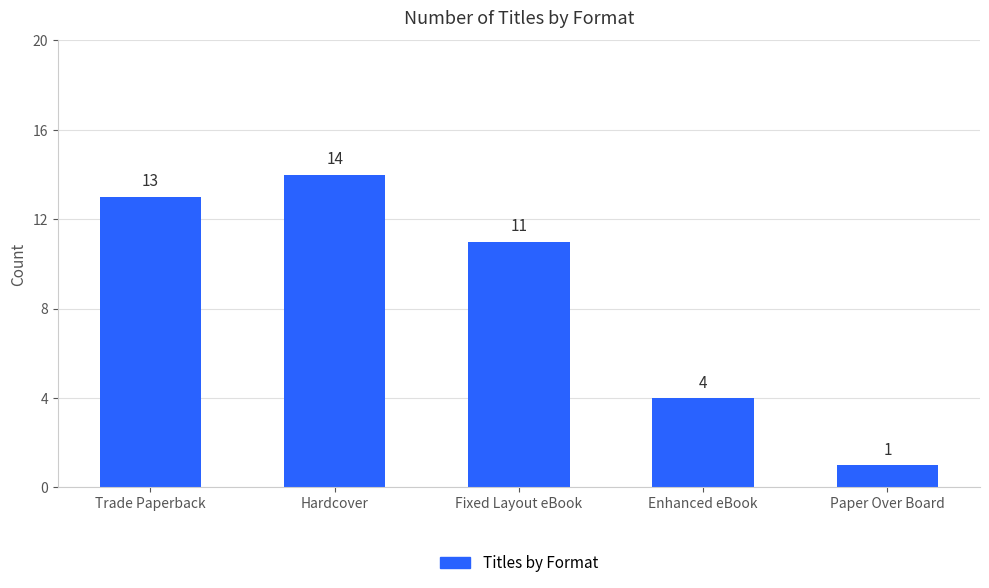

The value at Fixed Layout eBook is 11. True or false?

True